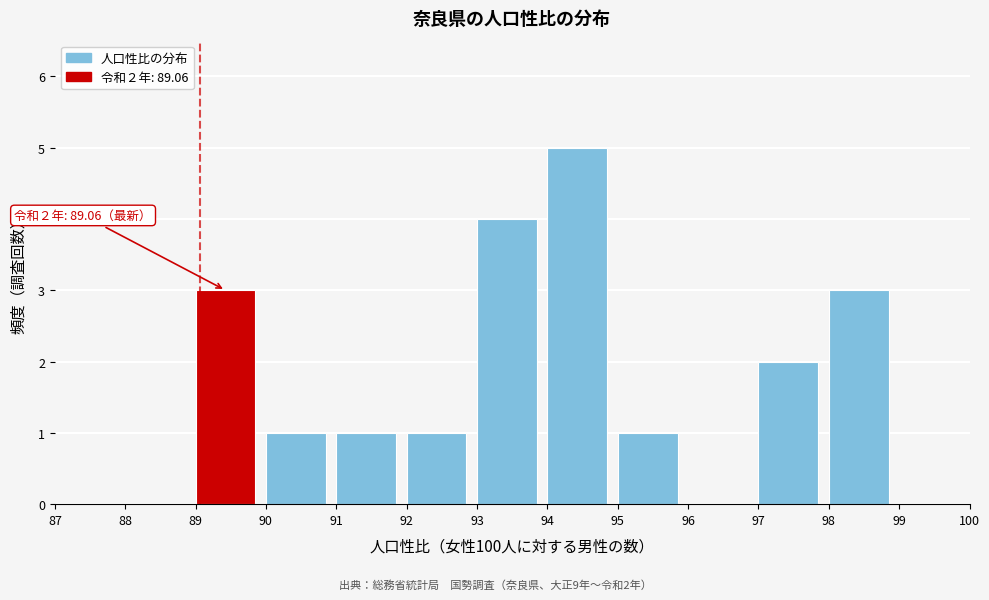

Which range on the x-axis has the tallest bar?

94 to 95